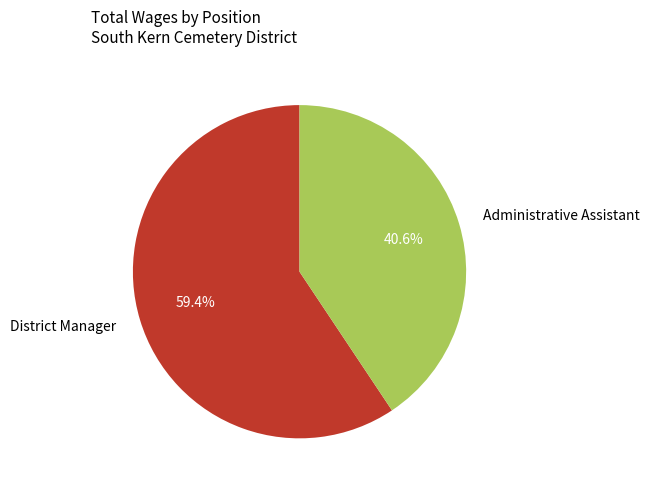

To the nearest percent, what percentage of the pie is Administrative Assistant?

41%